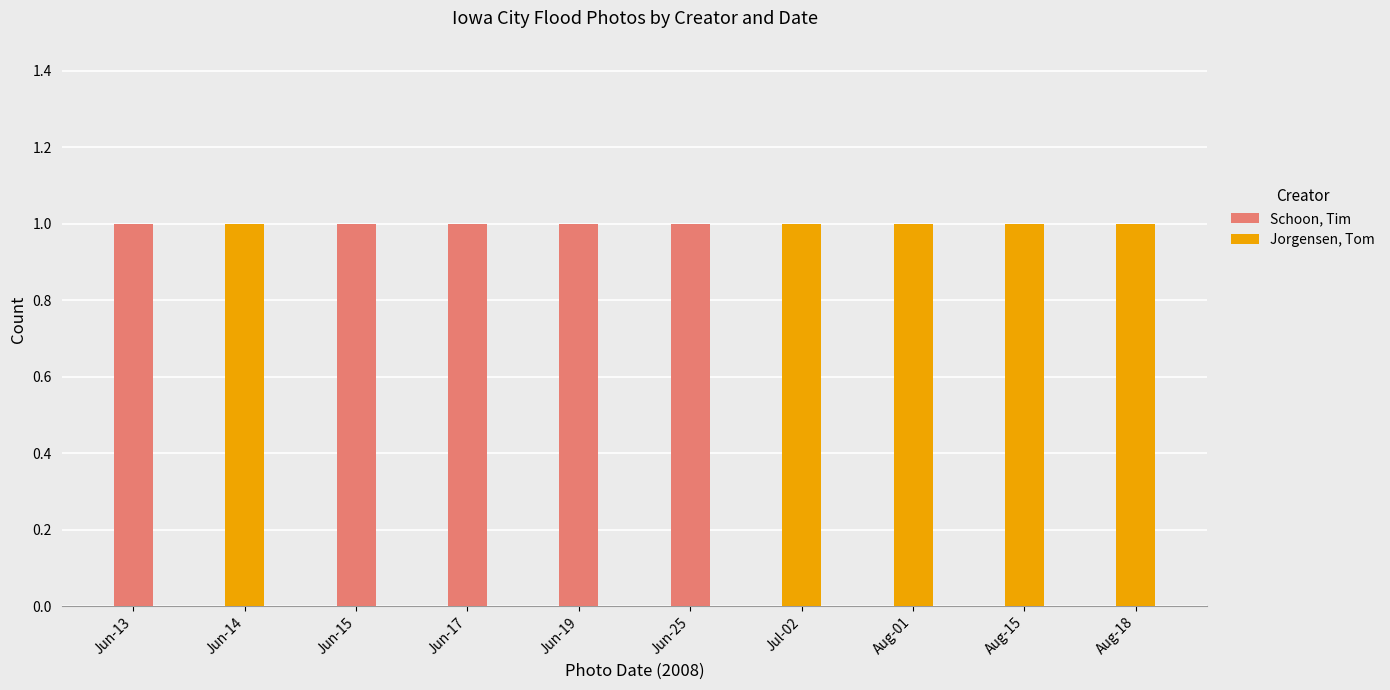

Is it true that Schoon, Tim equals 0 at Jun-14?

True